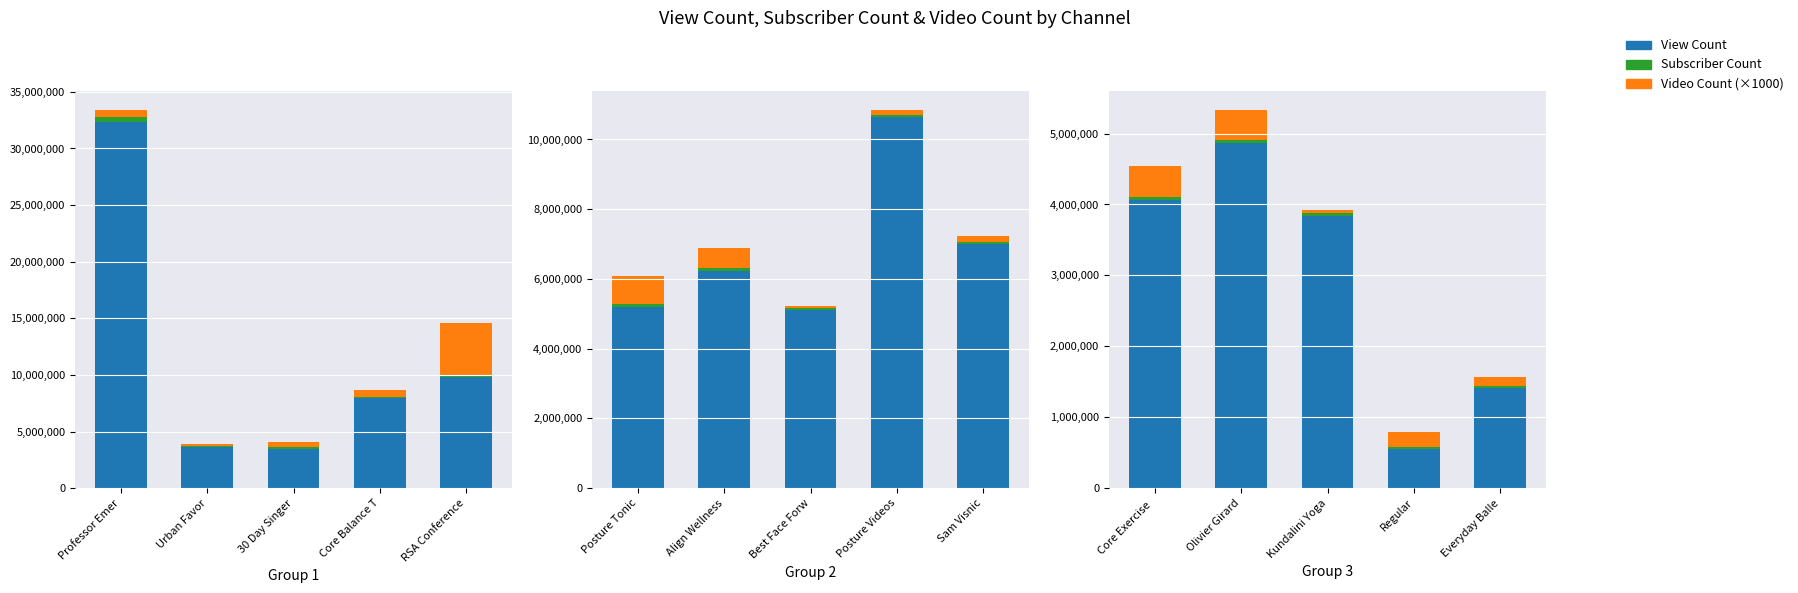

What is the label of the 3rd bar from the left?

Kundalini Yoga